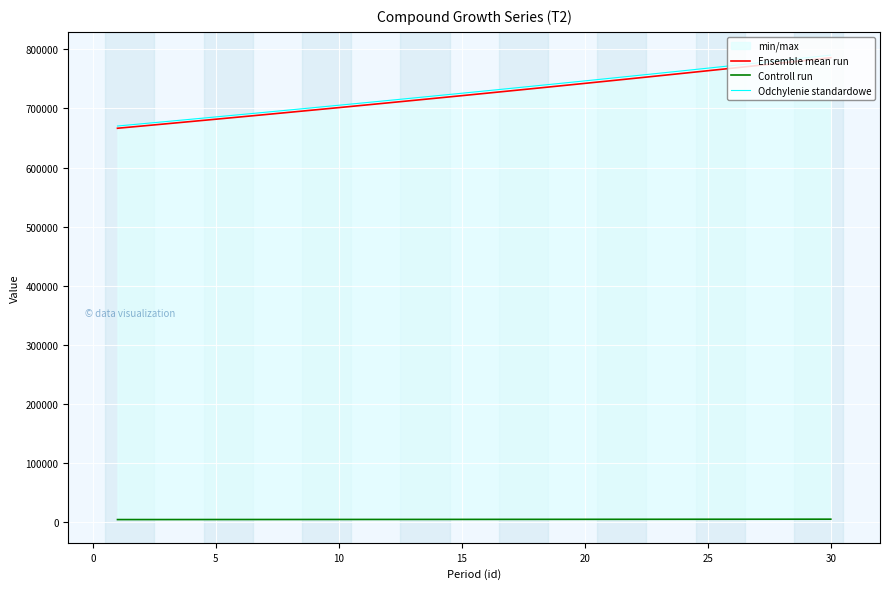

What is the greatest value displayed?

790445.2